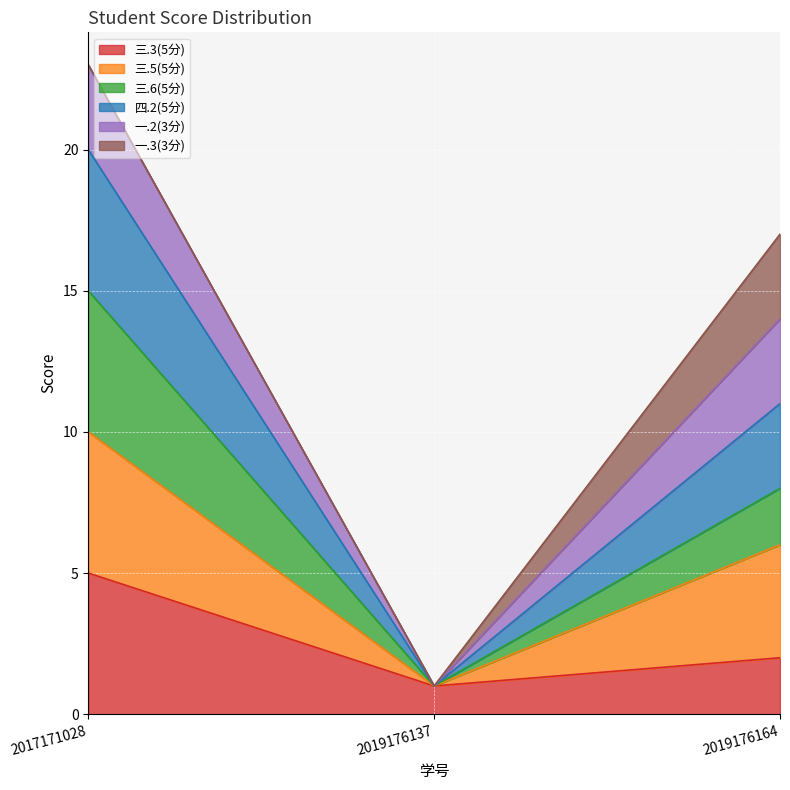

How many lines are shown in the chart?

6